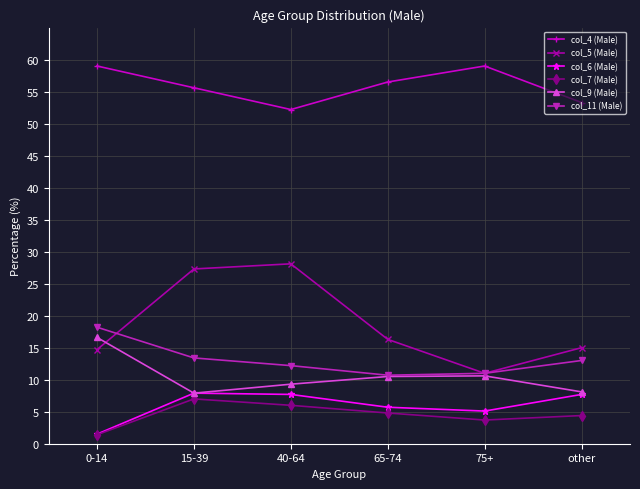

How many interior local valleys does the col_4 (Male) series have?

1